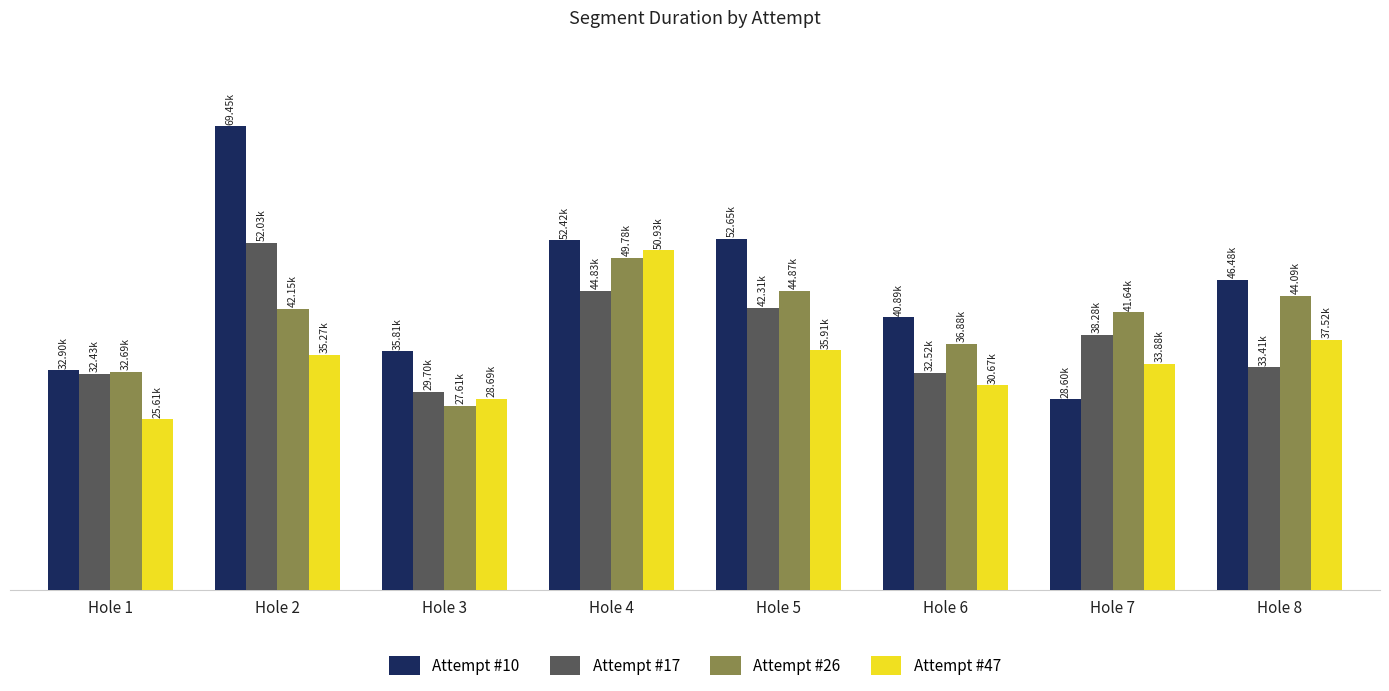

Is the value of Attempt #17 at Hole 6 greater than the value of Attempt #26 at Hole 1?

No